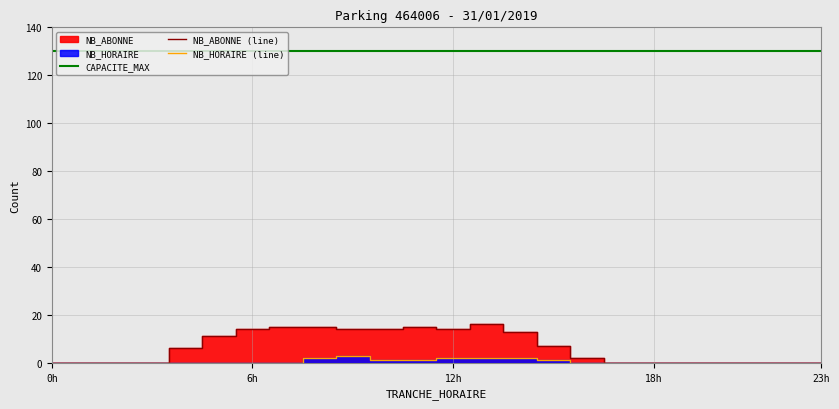

Is the value of CAPACITE_MAX at 23h greater than the value of NB_ABONNE (line) at 18h?

Yes